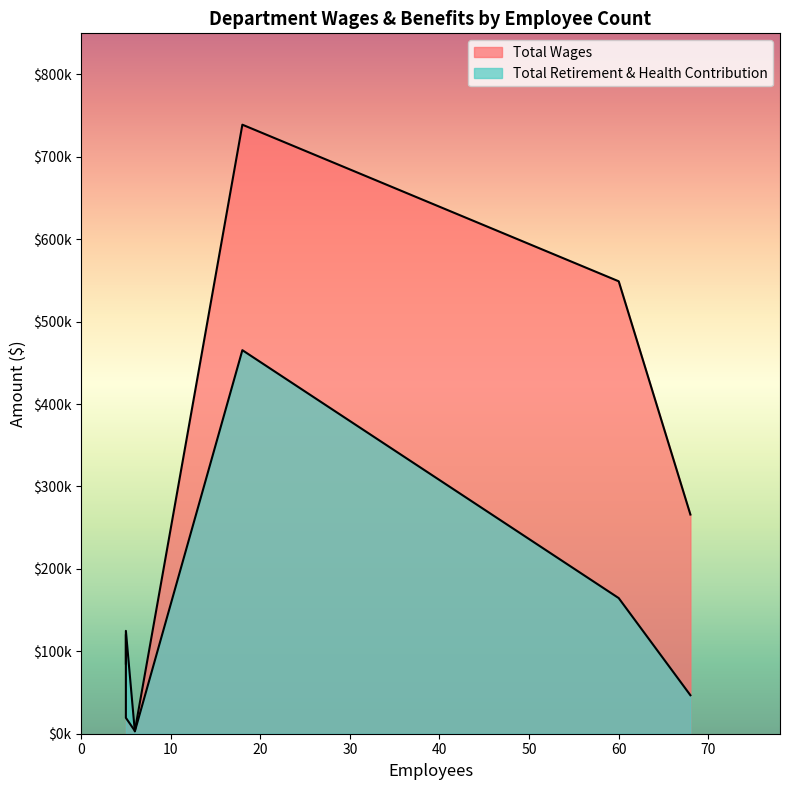

In Total Retirement & Health Contribution, how many points are lower than both neighbors (excluding endpoints)?

1